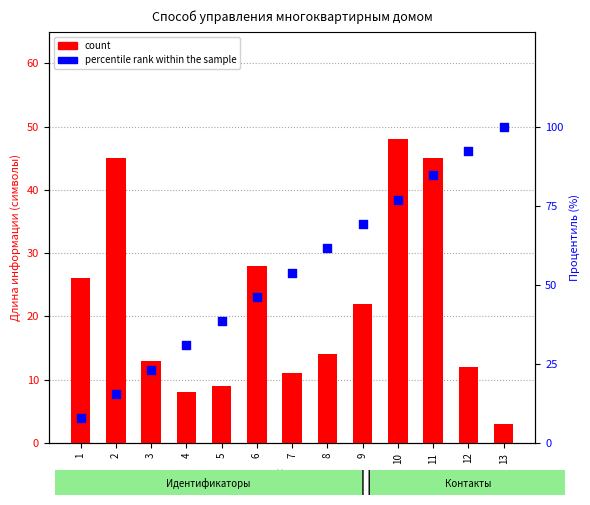

Which series contains the highest Y value?

percentile rank within the sample